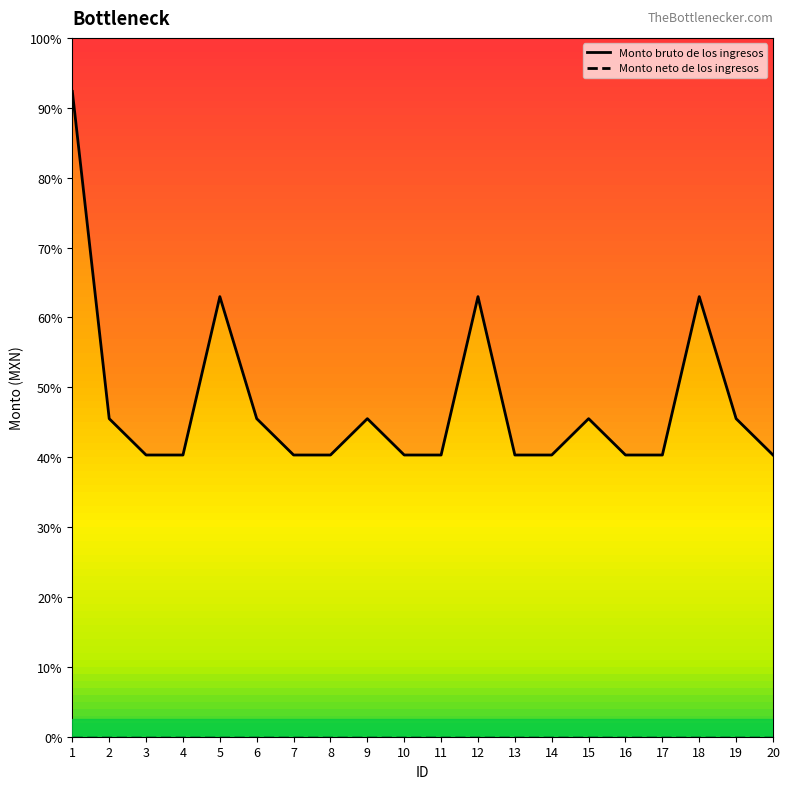

What value does the data have at 1, to the nearest 50?

7400